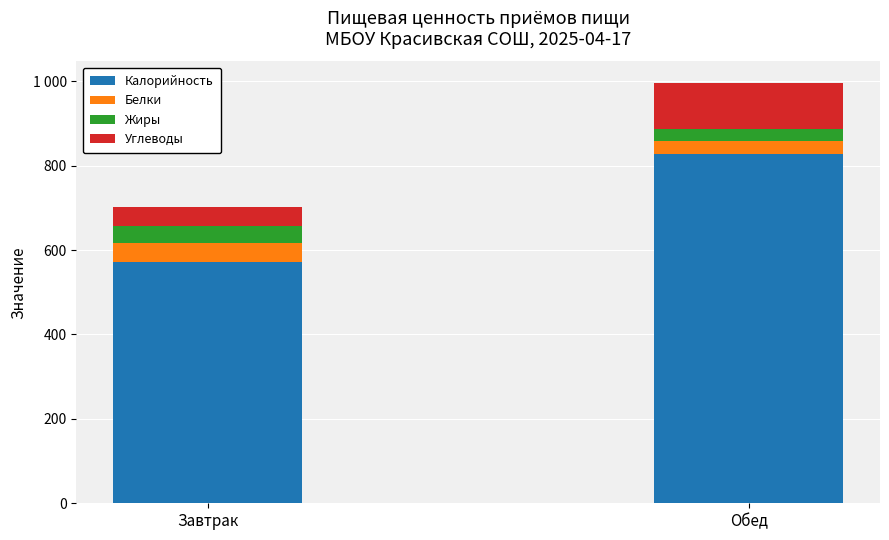

What are all the series names shown in the legend?

Калорийность, Белки, Жиры, Углеводы